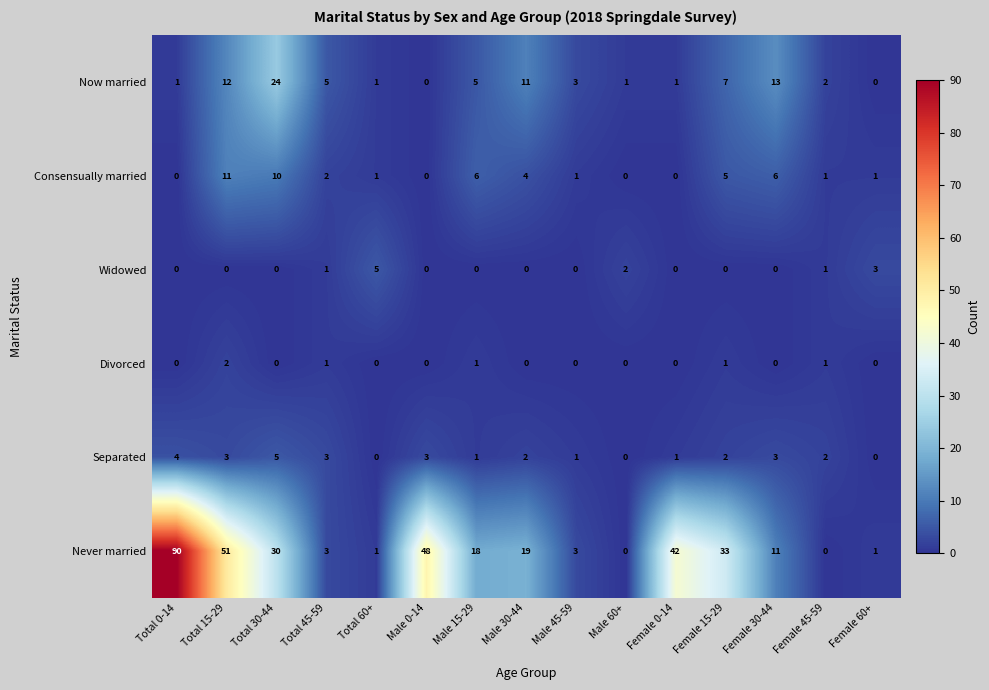

Between Male 45-59 and Female 15-29, which series saw the biggest shift?

Never married